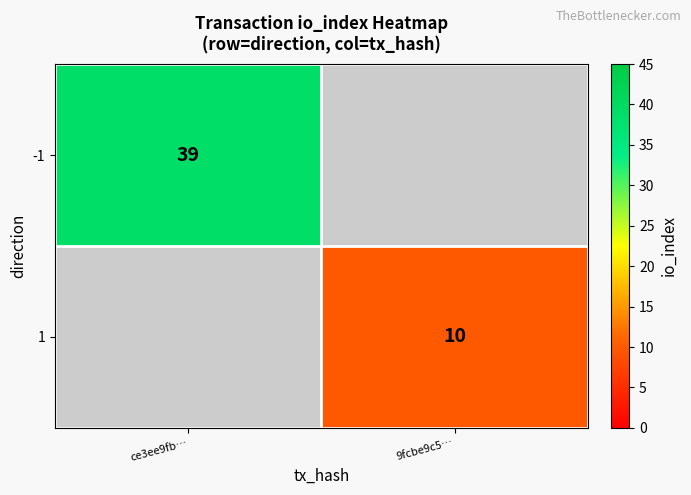

The -1 series shows 19 at ce3ee9fb…. True or false?

False